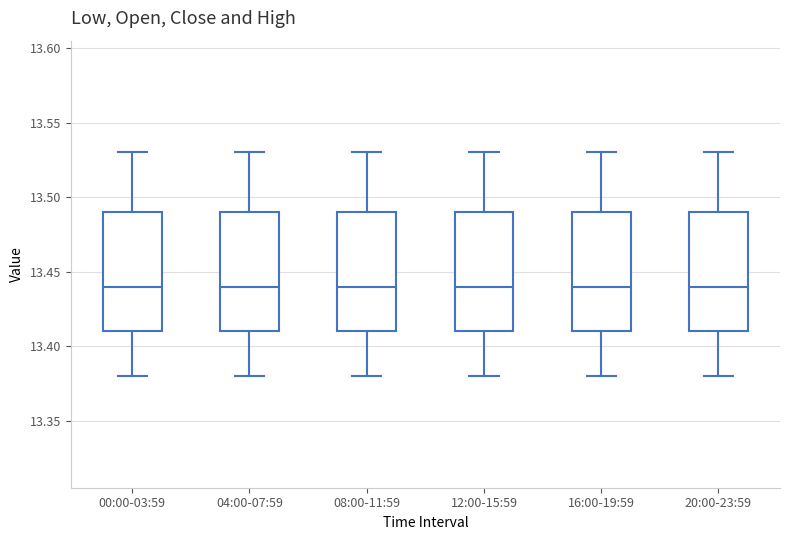

Reading left to right, transcribe this box plot: for each box, give where its median line is, the range the box spans, and where its two whiskers end, as read against the y-axis. The values are not printed on the chart, so give them approximately, as read against the axis.

00:00-03:59: median 13.44, box 13.41 to 13.49, whiskers 13.38 to 13.53
04:00-07:59: median 13.44, box 13.41 to 13.49, whiskers 13.38 to 13.53
08:00-11:59: median 13.44, box 13.41 to 13.49, whiskers 13.38 to 13.53
12:00-15:59: median 13.44, box 13.41 to 13.49, whiskers 13.38 to 13.53
16:00-19:59: median 13.44, box 13.41 to 13.49, whiskers 13.38 to 13.53
20:00-23:59: median 13.44, box 13.41 to 13.49, whiskers 13.38 to 13.53